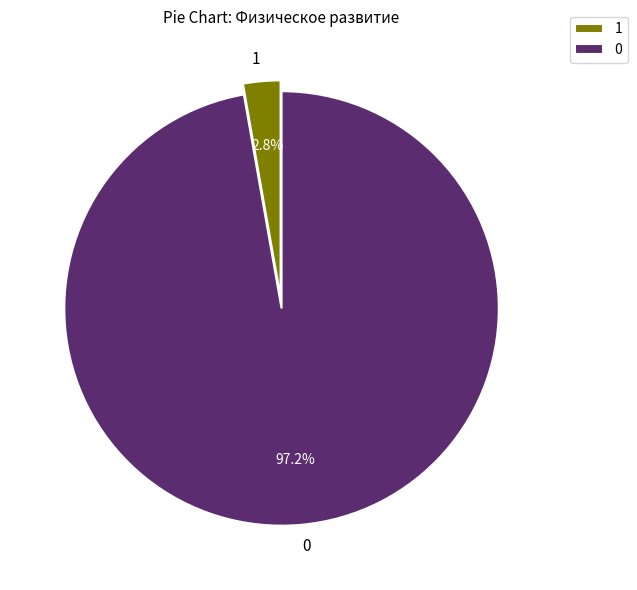

Is the sum of 0 and 1 greater than half?

Yes